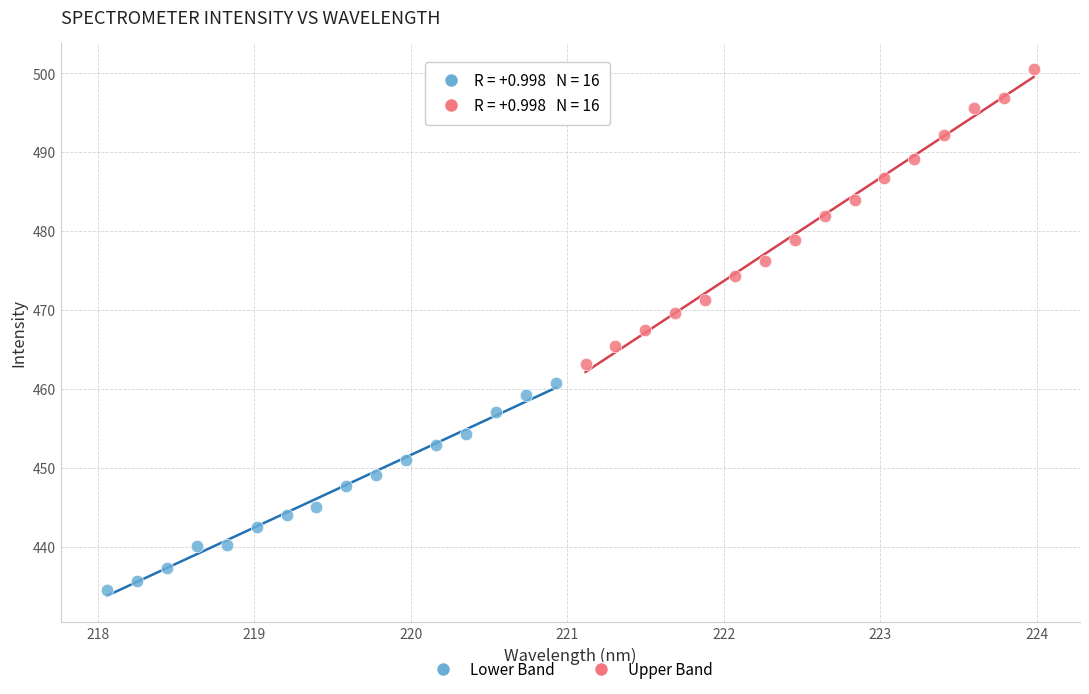

Which series reaches the minimum Y coordinate?

Lower Band